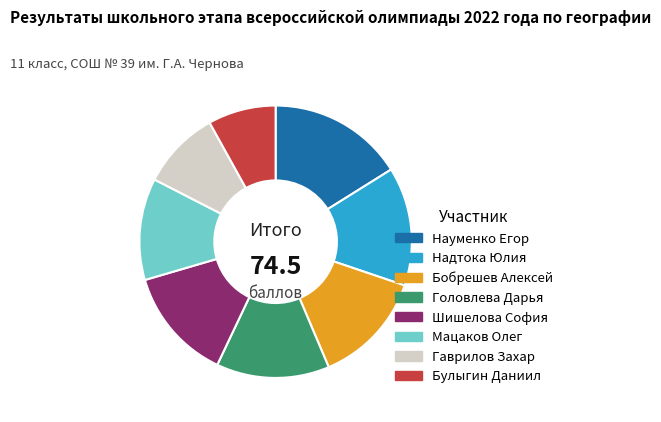

What is the largest slice in the pie chart?

Науменко Егор